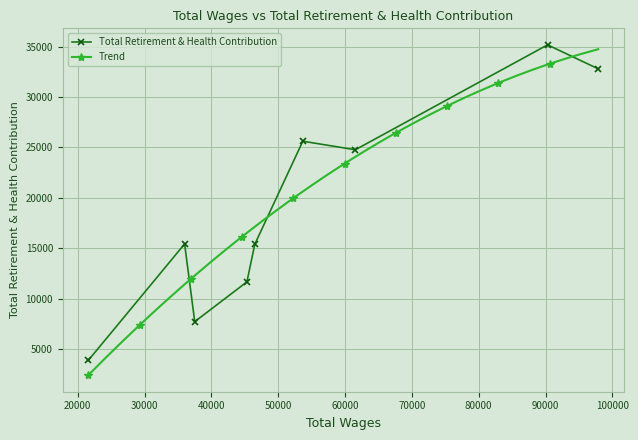

Where is the data nearest to the value 19525?

35988.0